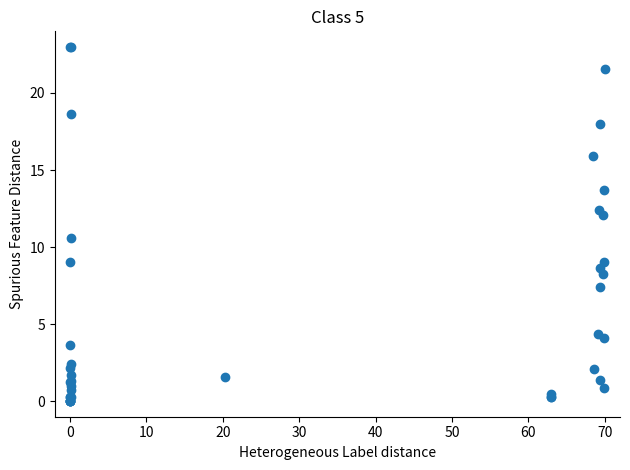

What Y value in the scatter plot is closest to 11?

10.6